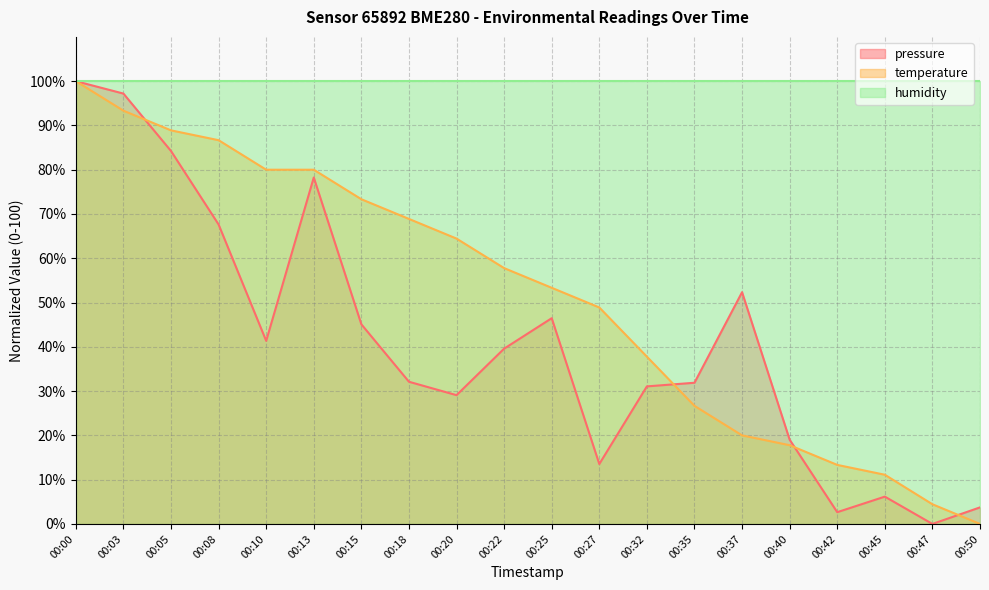

Which series has the largest range (max minus min)?

pressure